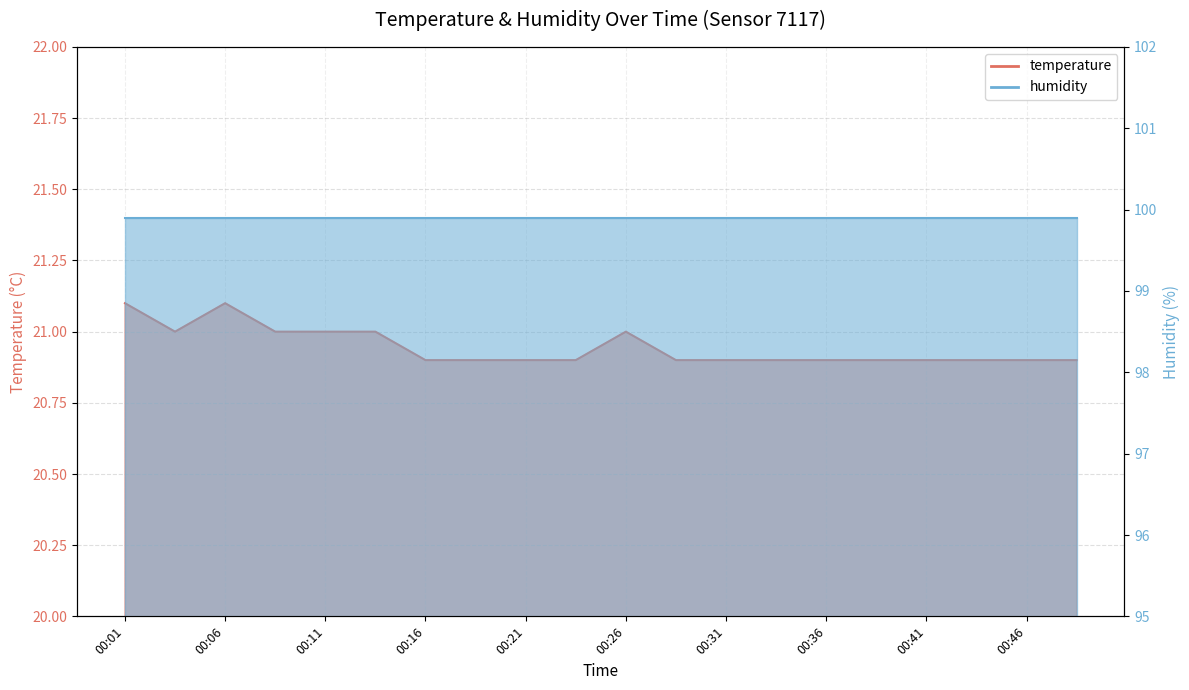

Which has a higher value, 00:33 or 00:23?

00:33